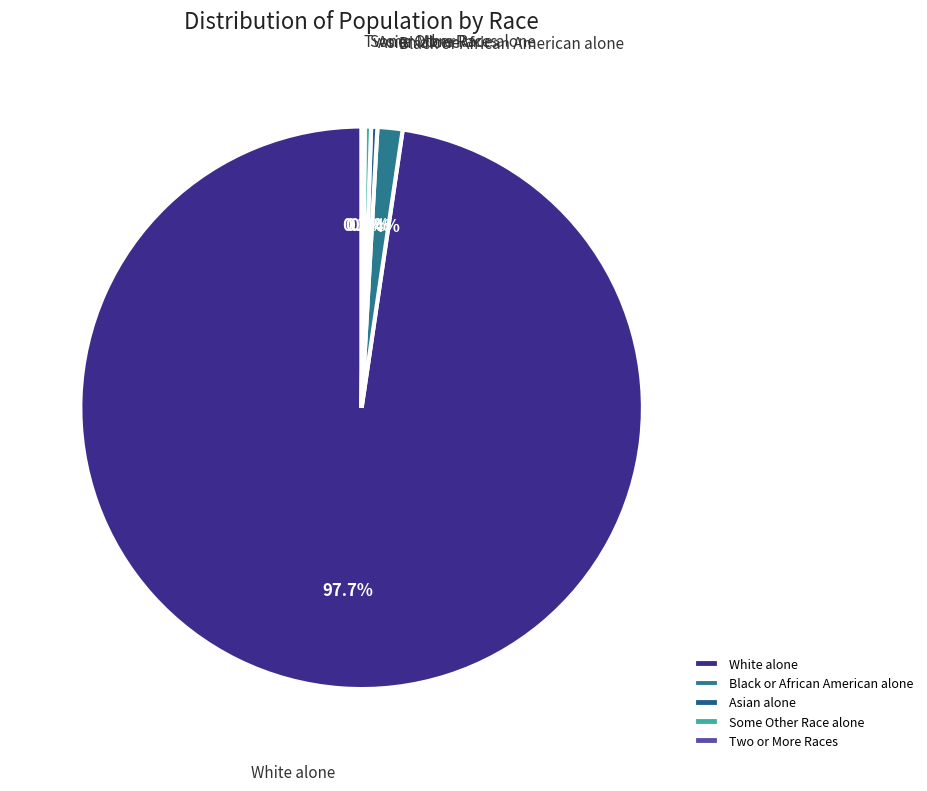

Which category accounts for the majority?

White alone